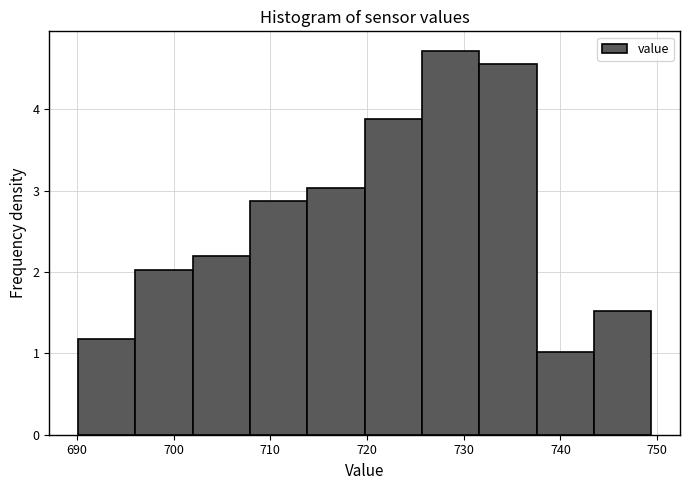

How tall is the bar that spans 714 to 720 on the x-axis? Neither the bar edges nor the heights are printed on the chart, so give them approximately, as read against the axes.

3.0